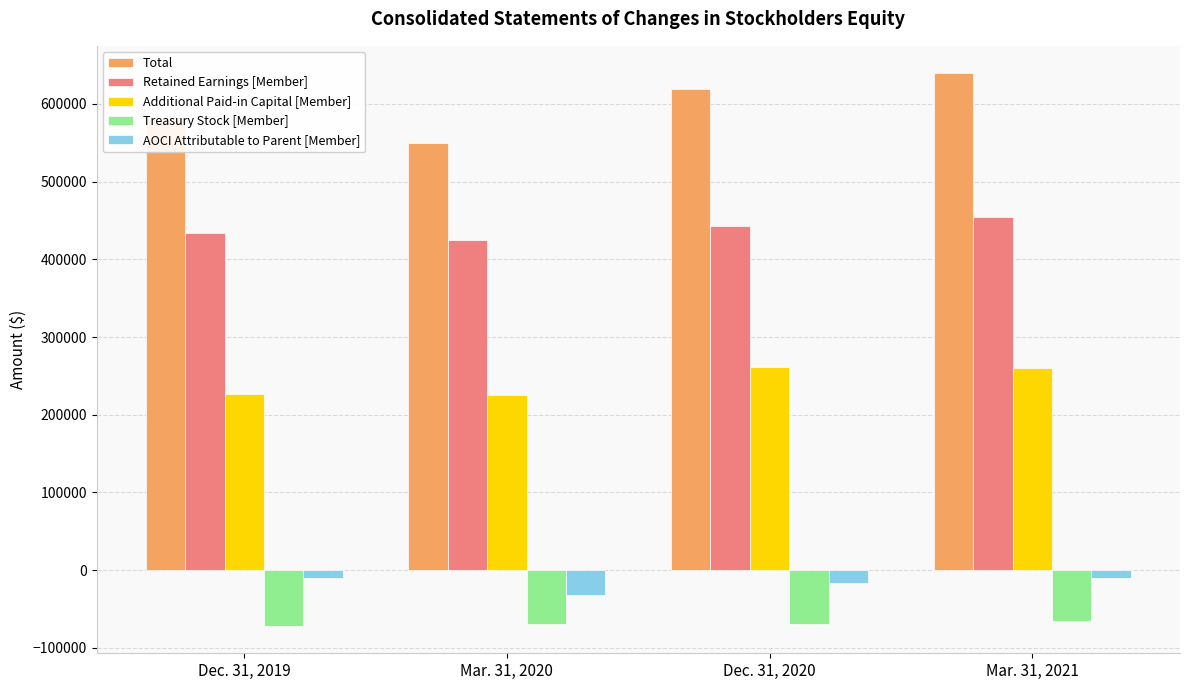

What is the difference between the maximum and second lowest values in the Additional Paid-in Capital [Member] series?

34842